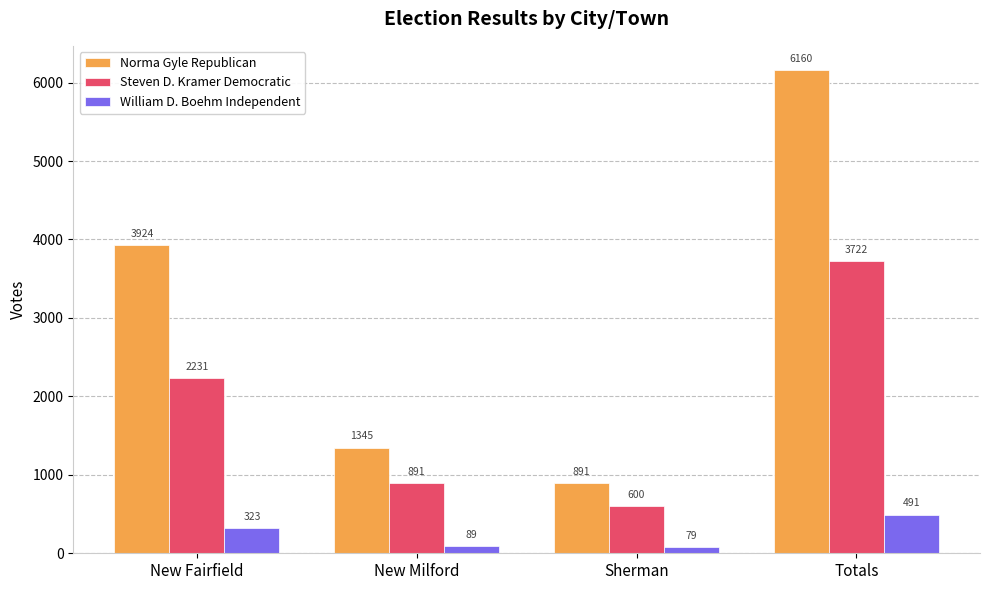

How many groups of bars are there?

4